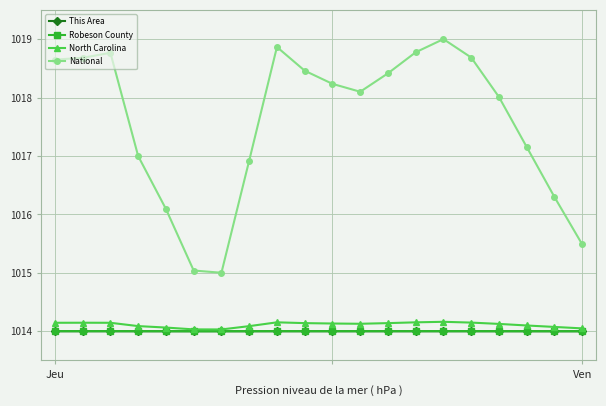

Which series has the largest total across all categories?

National